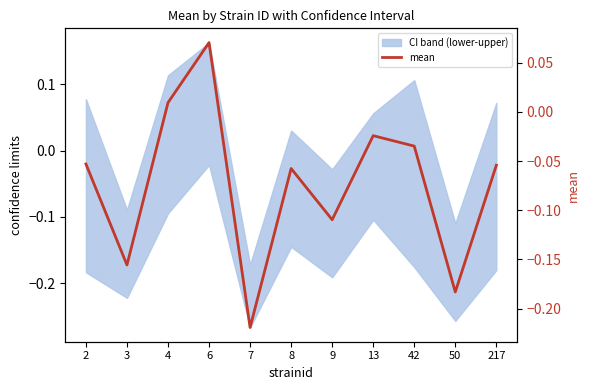

Where does the data first go above 0?

4